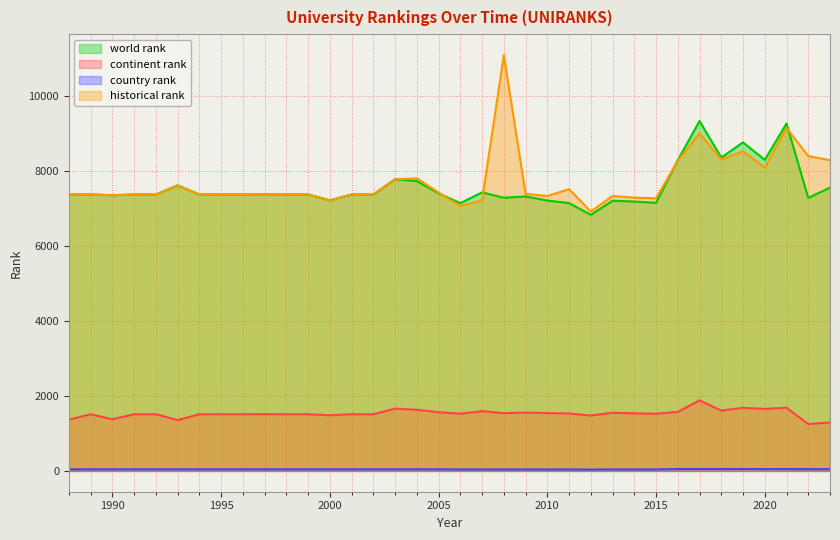

Which series has the largest range (max minus min)?

historical rank